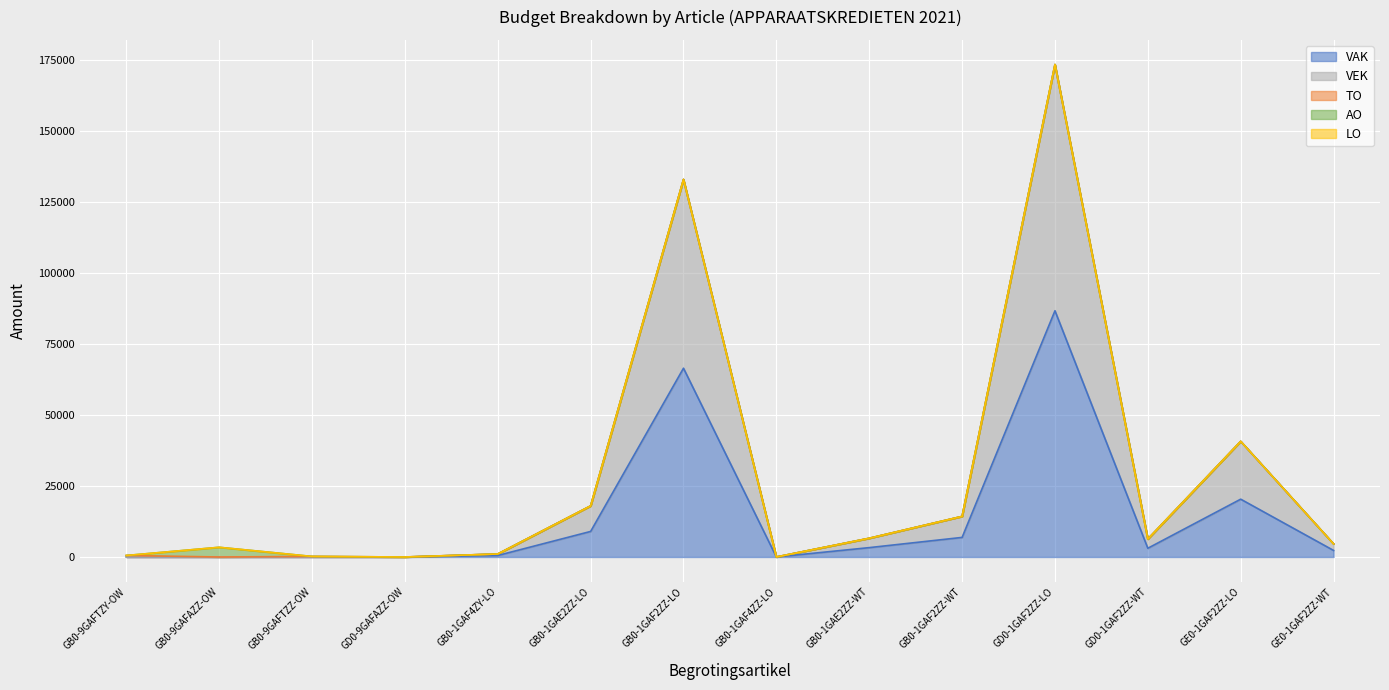

List the series in order of their peak value, highest first.

VAK, VEK, AO, TO, LO